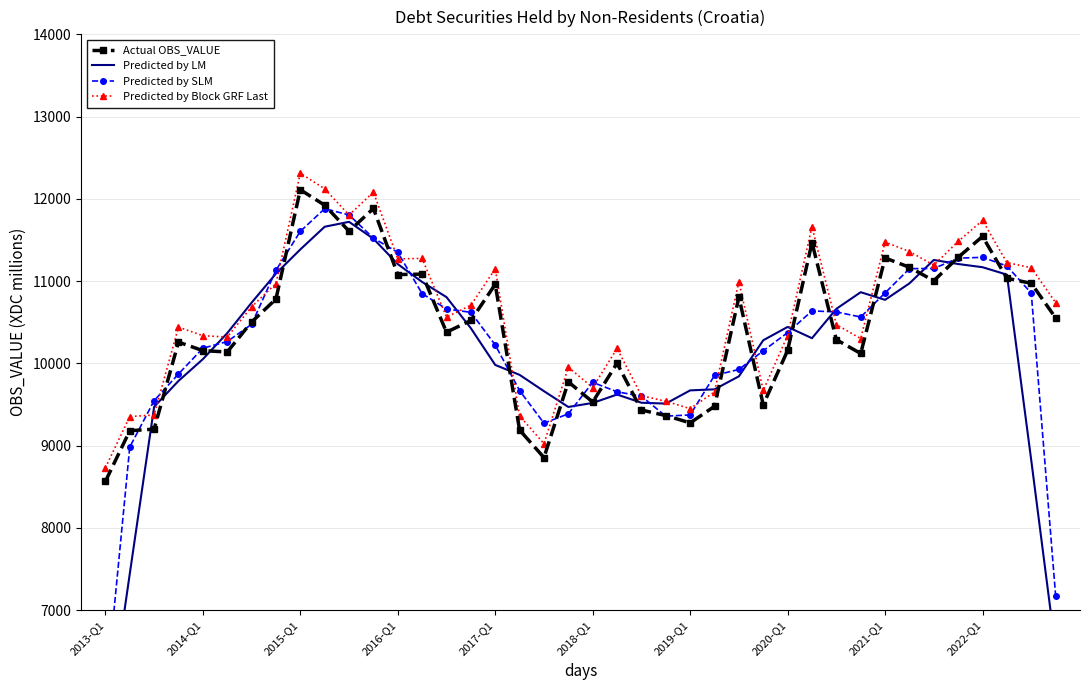

What are all the series names shown in the legend?

Actual OBS_VALUE, Predicted by LM, Predicted by SLM, Predicted by Block GRF Last